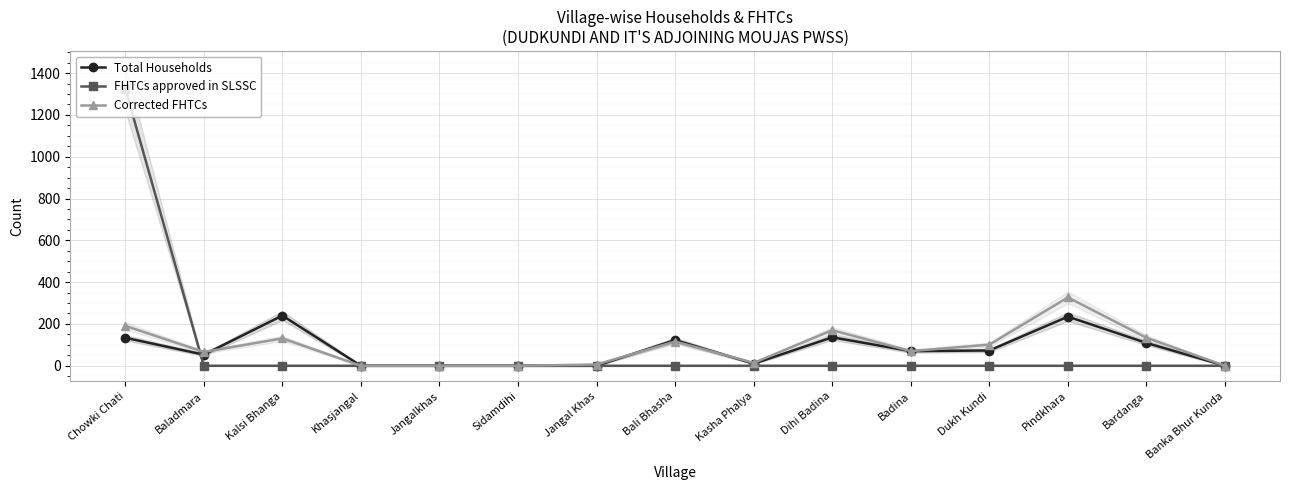

Reading left to right, transcribe all the data shown in this chart.

Total Households: 134	53	240	0	0	0	0	123	10	136	70	73	235	109	0
FHTCs approved in SLSSC: 1326	0	0	0	0	0	0	0	0	0	0	0	0	0	0
Corrected FHTCs: 191	66	131	0	0	0	6	116	14	170	70	101	327	134	0